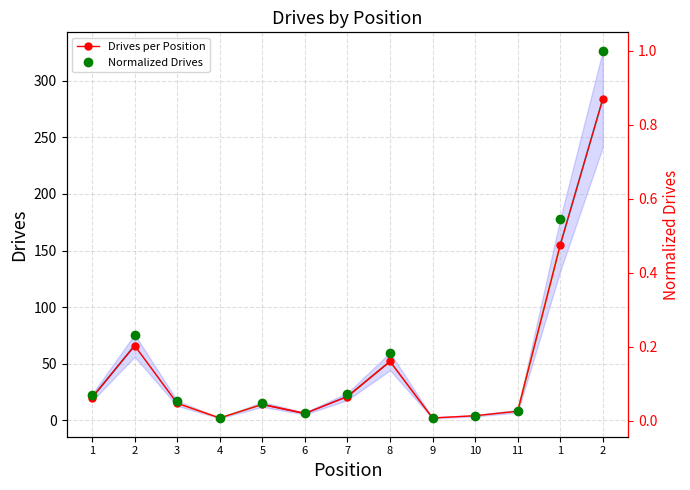

True or false: Drives per Position and Normalized Drives intersect in this chart.

False